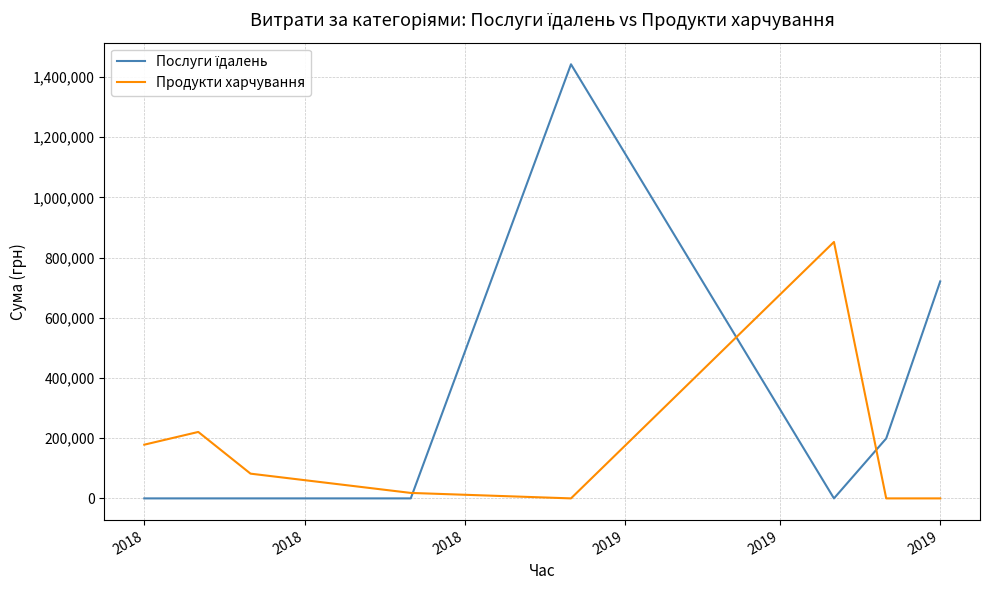

Which series has the largest total across all categories?

Послуги їдалень